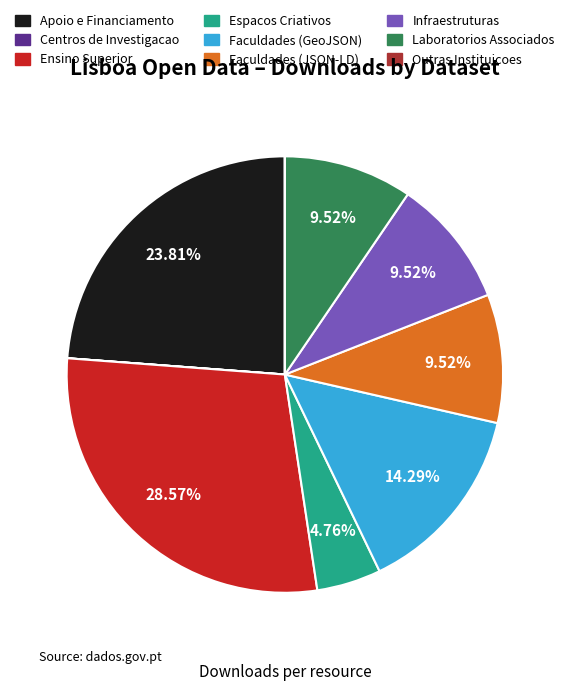

Between Espacos Criativos and Faculdades (GeoJSON), which is larger?

Faculdades (GeoJSON)